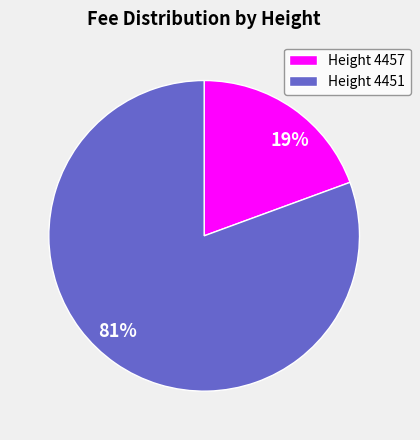

To the nearest percent, what is the combined percentage of Height 4451 and Height 4457?

100%